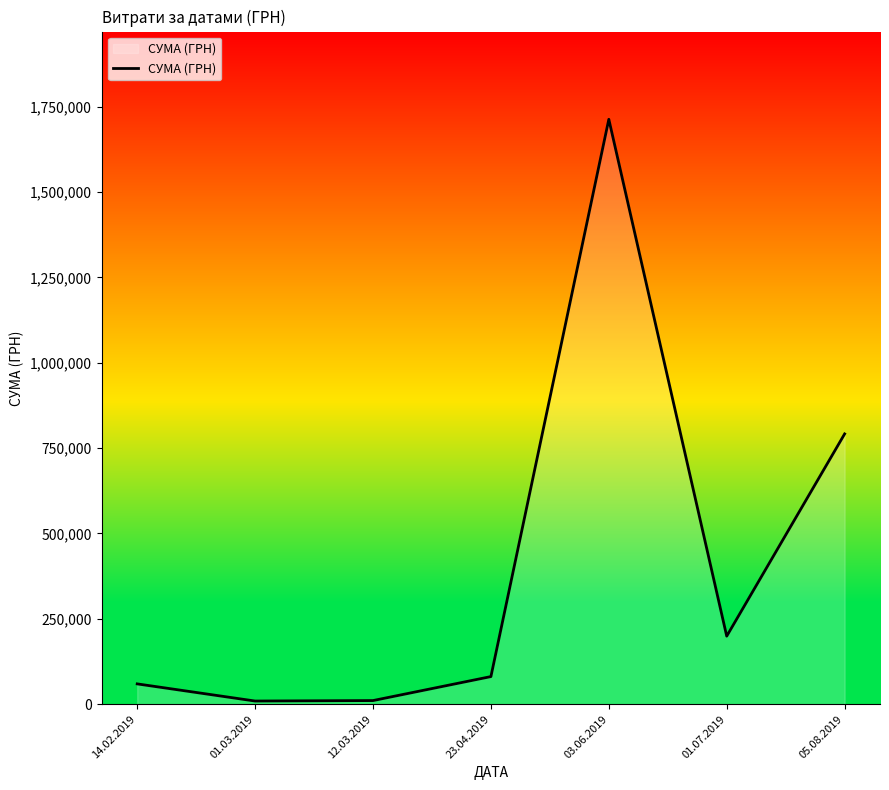

What is the sum of the values at 23.04.2019 and 05.08.2019?

872530.8